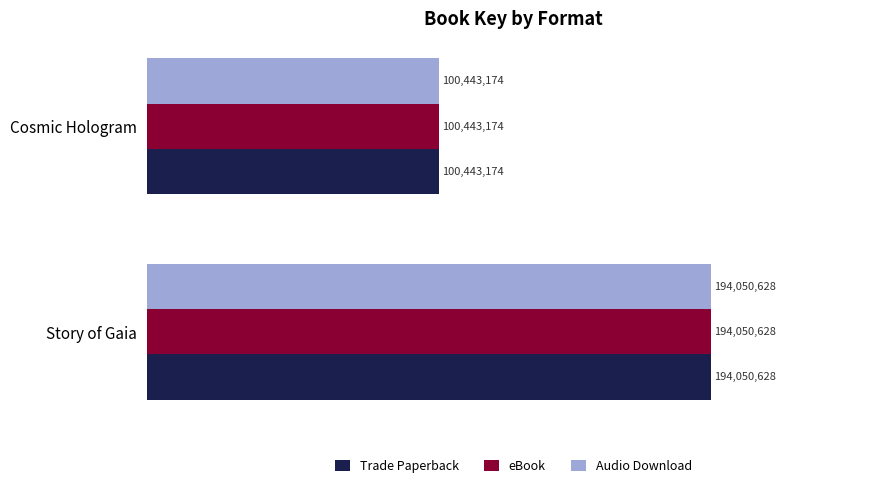

What is the average value of the eBook series?

147246901